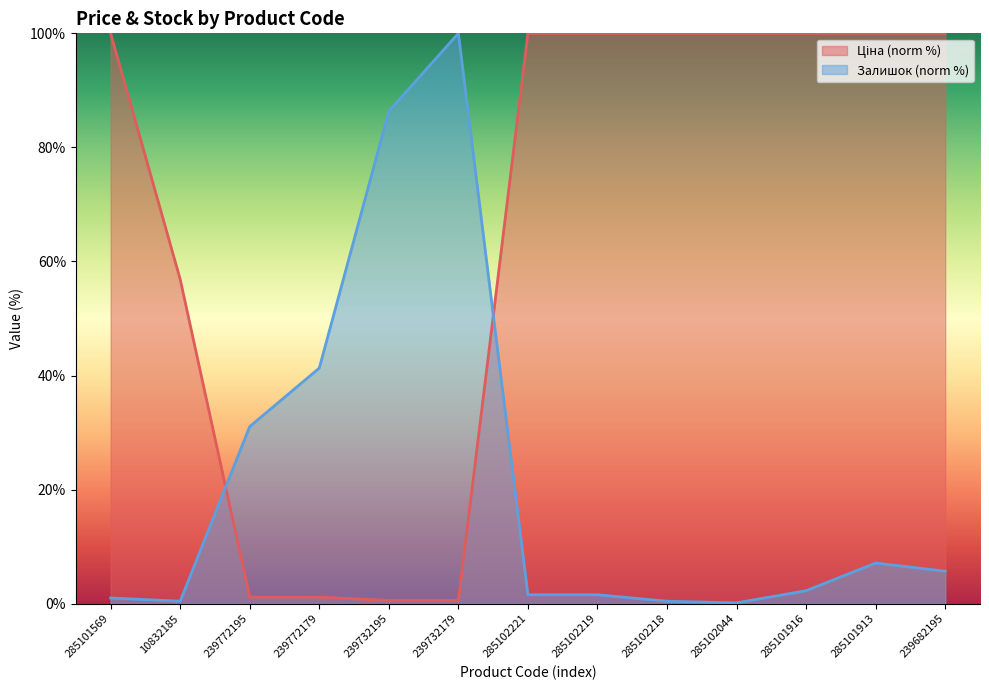

What is the lowest value of the Ціна series?

0.6